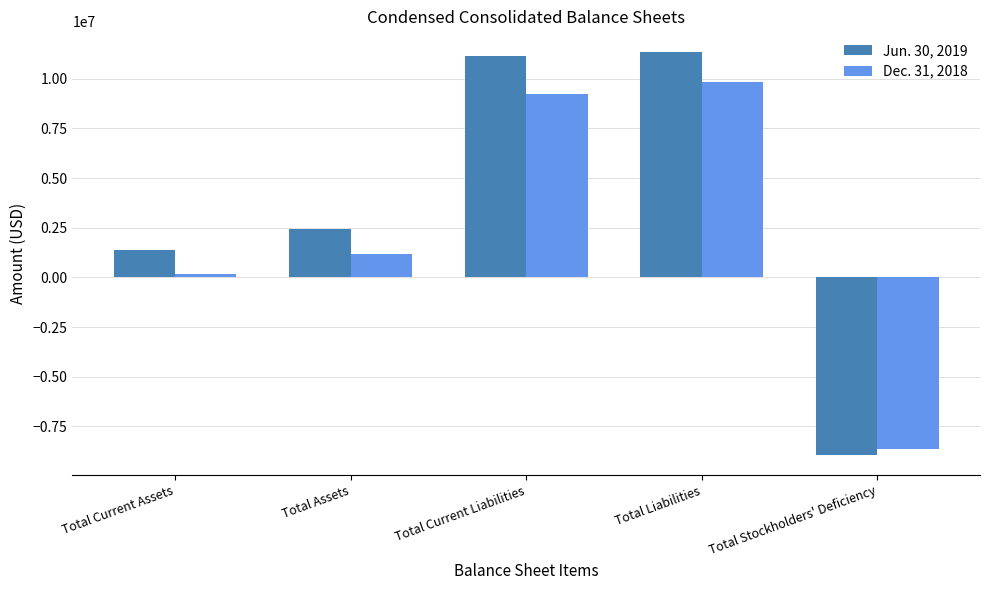

What is the minimum value for Dec. 31, 2018?

-8641038